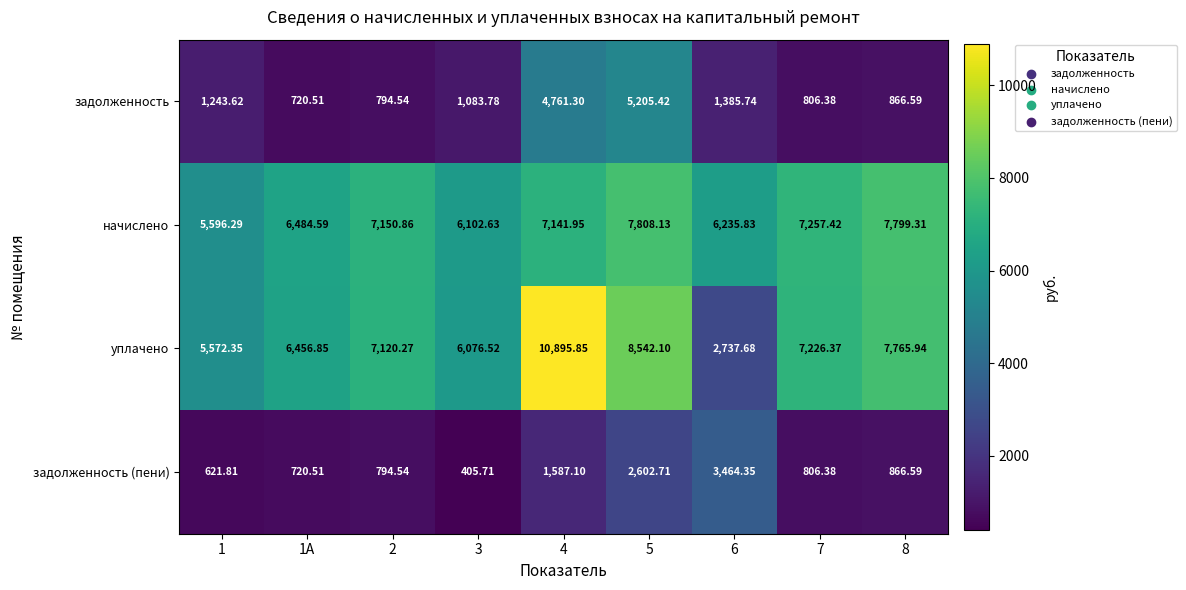

What is the difference between the highest and lowest values at 1А?

5764.1